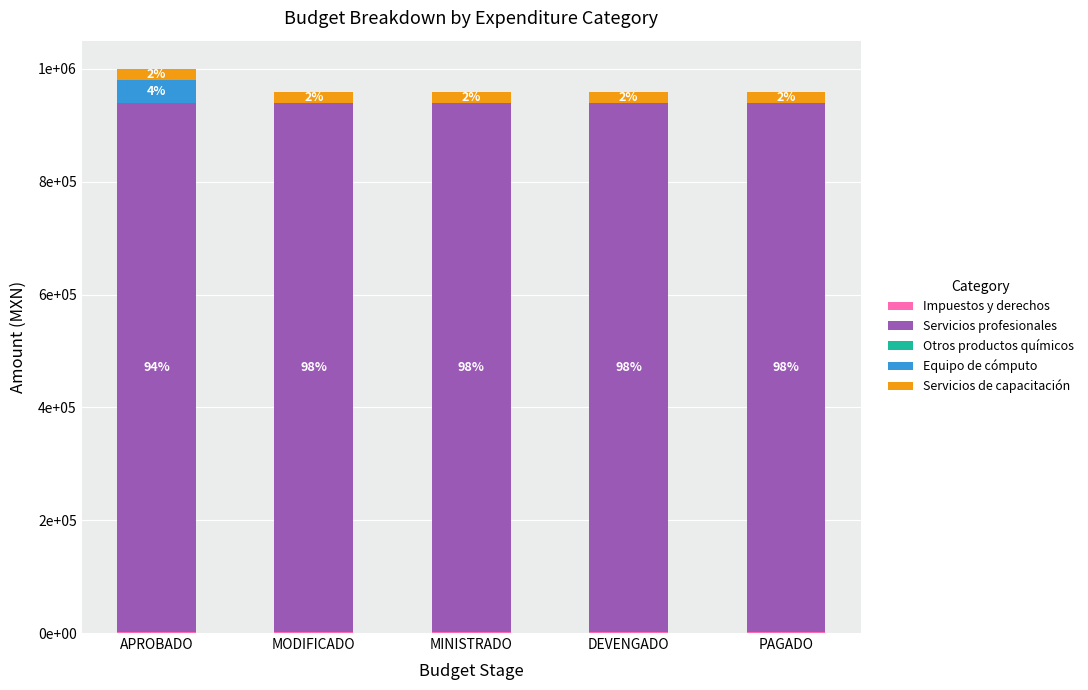

At how many categories does at least one series exceed 185374?

5